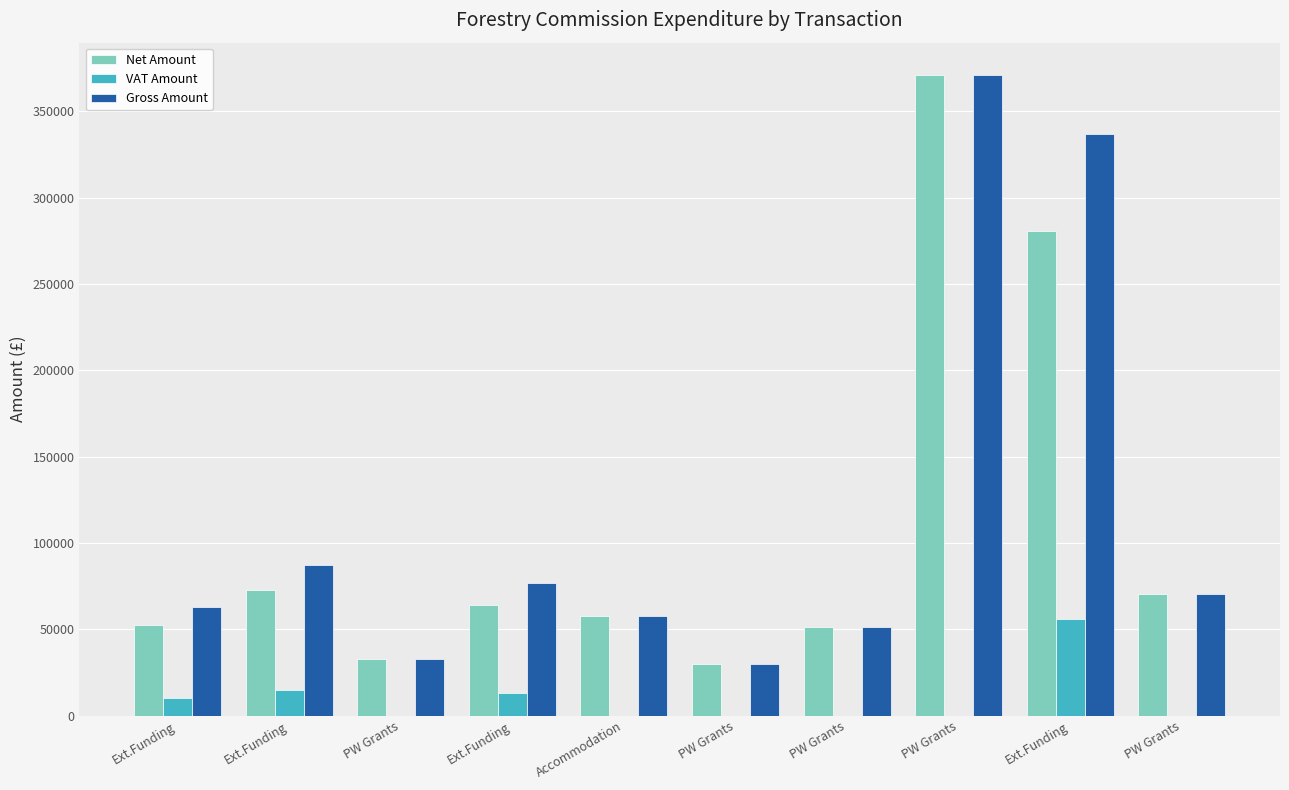

What is the label of the 7th bar from the right?

Ext.Funding